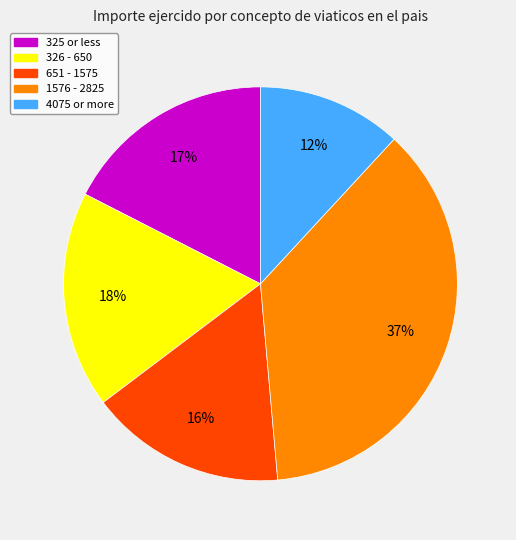

Count the number of slices in the pie.

5